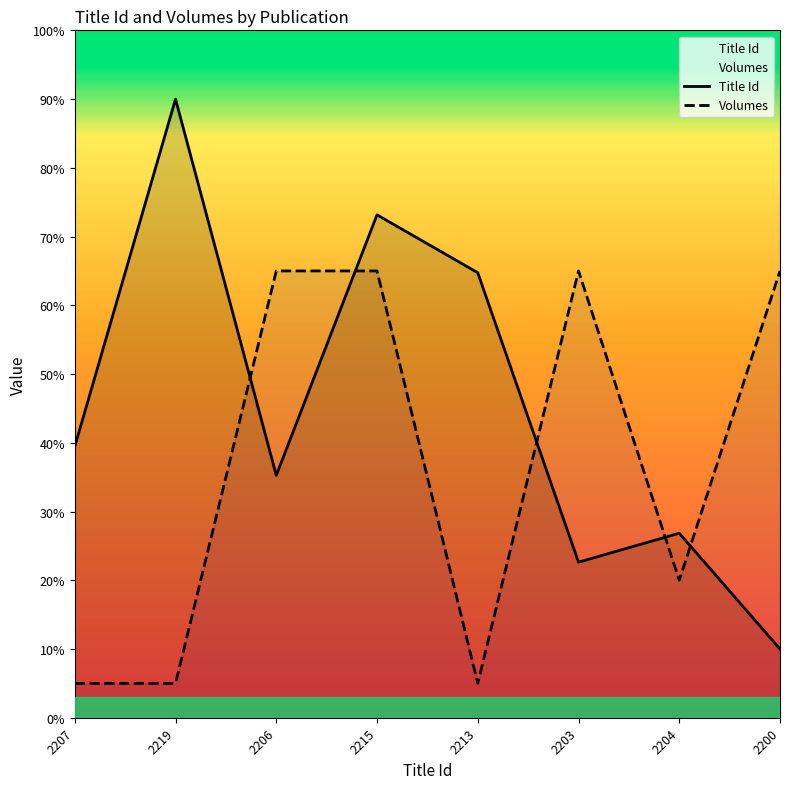

True or false: Title Id has more than 2 interior local peaks.

True